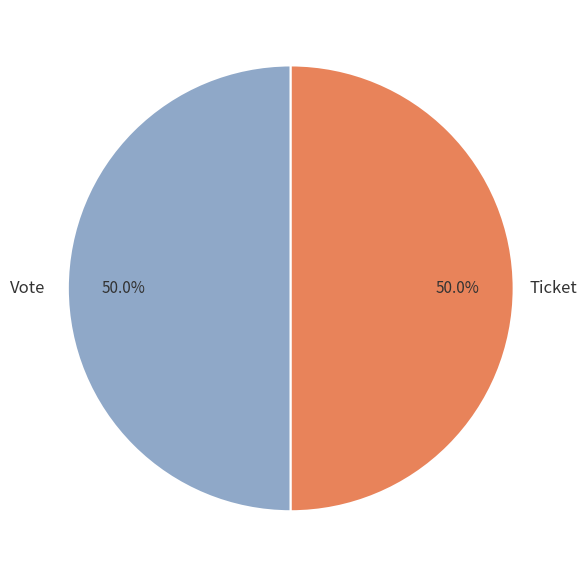

What is the total percentage of Ticket and Vote?

100.0%